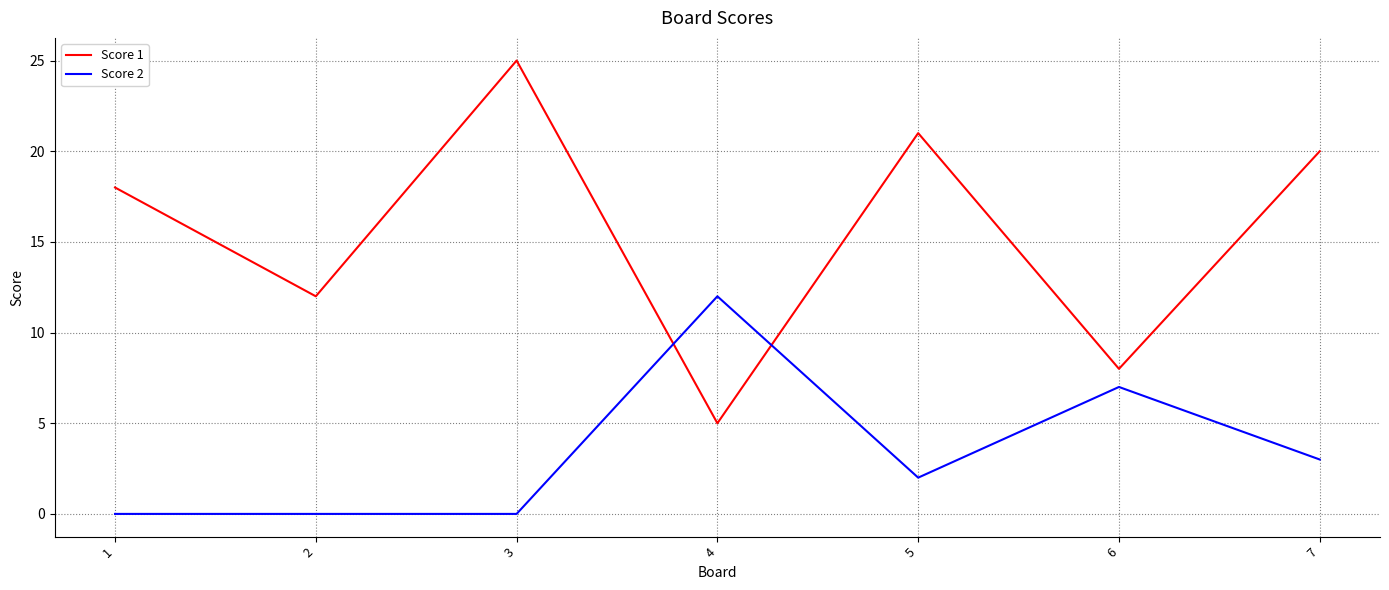

What is the sum of all Score 2 values?

24